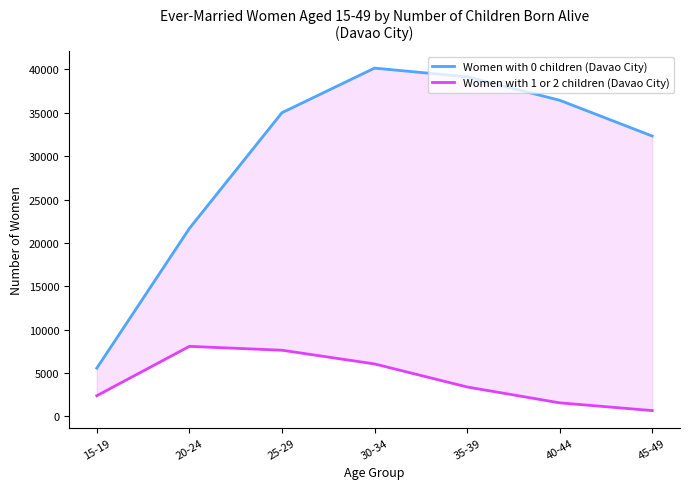

What is the label of the 6th point from the right?

20-24